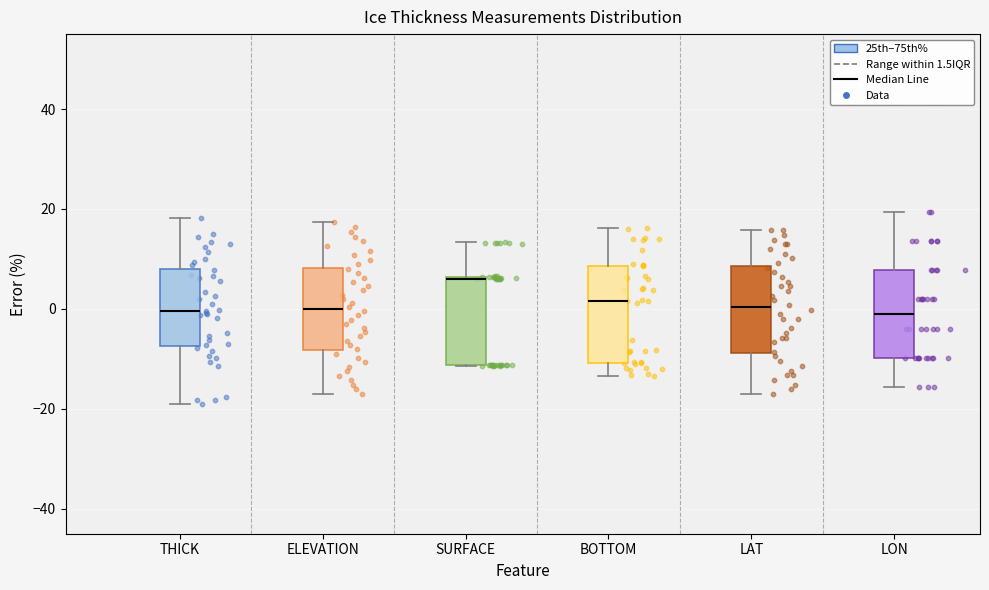

Reading left to right, transcribe this box plot: for each box, give where its median line is, the range the box spans, and where its two whiskers end, as read against the y-axis. The values are not printed on the chart, so give them approximately, as read against the axis.

THICK: median 0, box -8 to 8, whiskers -18 to 18
ELEVATION: median 0, box -8 to 8, whiskers -18 to 18
SURFACE: median 6, box -12 to 6, whiskers -12 to 14
BOTTOM: median 2, box -10 to 8, whiskers -14 to 16
LAT: median 0, box -8 to 8, whiskers -18 to 16
LON: median -2, box -10 to 8, whiskers -16 to 20